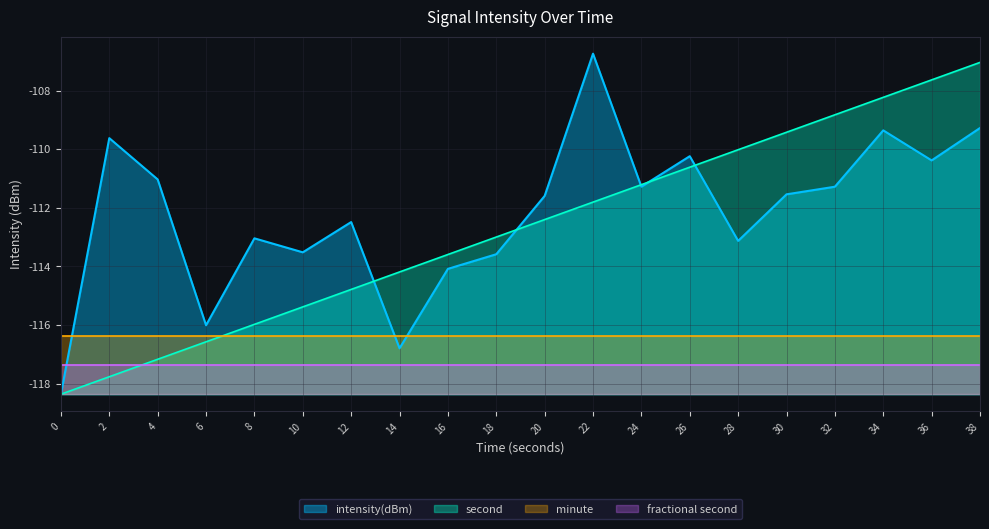

How many data points in intensity(dBm) are above -111?

6